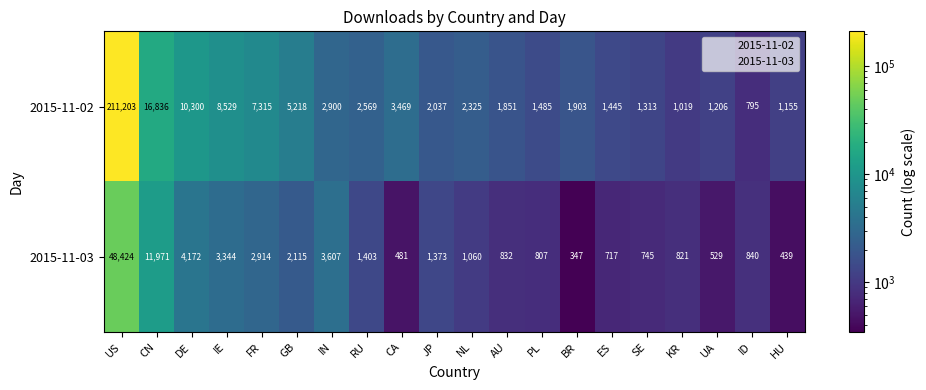

Which series has the largest total across all categories?

2015-11-02